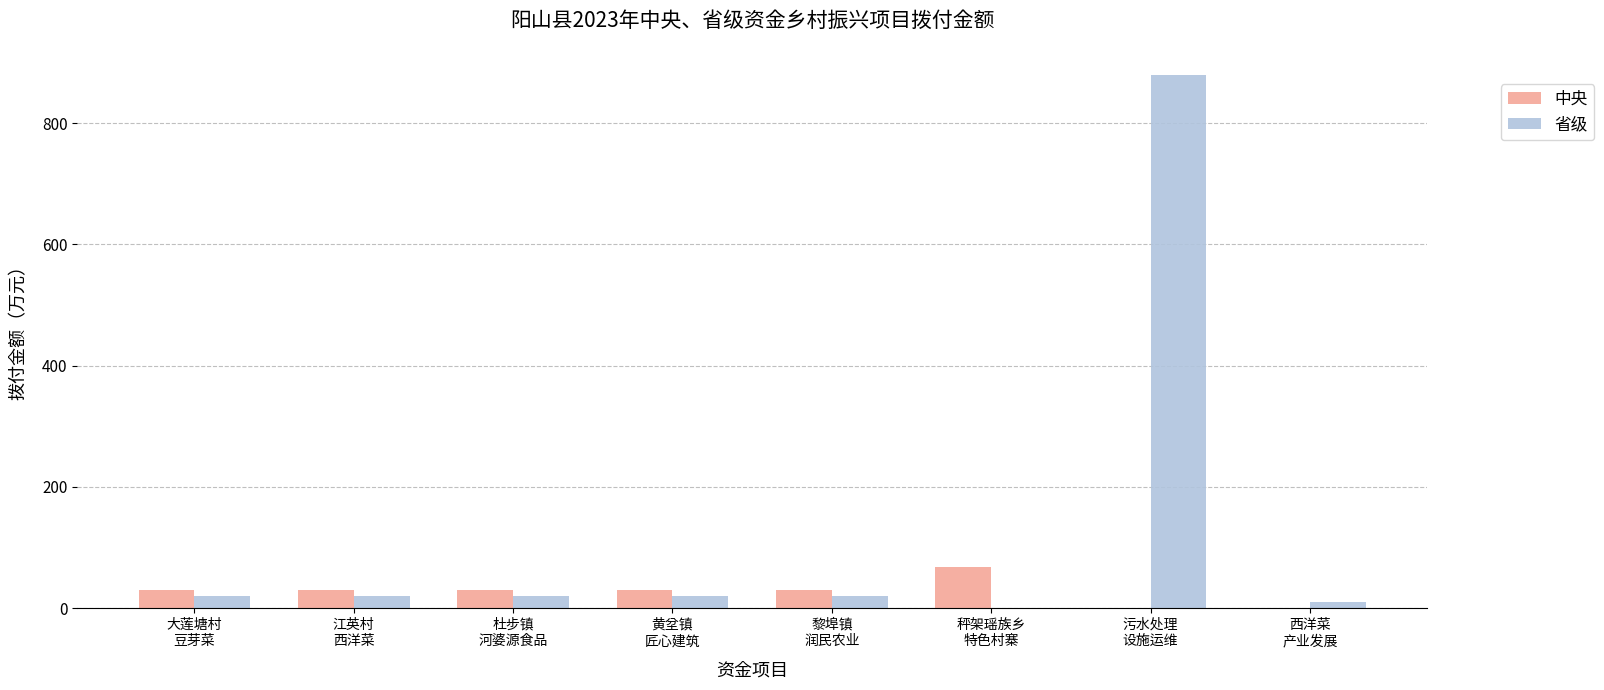

Reading left to right, list all the values displayed in this chart.

中央: 30	30	30	30	30	68	0	0
省级: 20	20	20	20	20	0	880	10